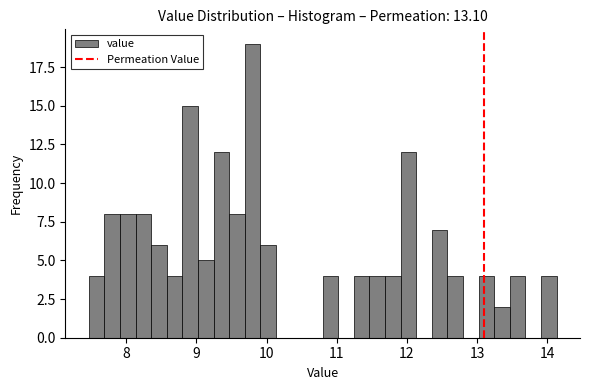

Read against the x-axis, roughly where is the centre of the tallest bar?

9.8